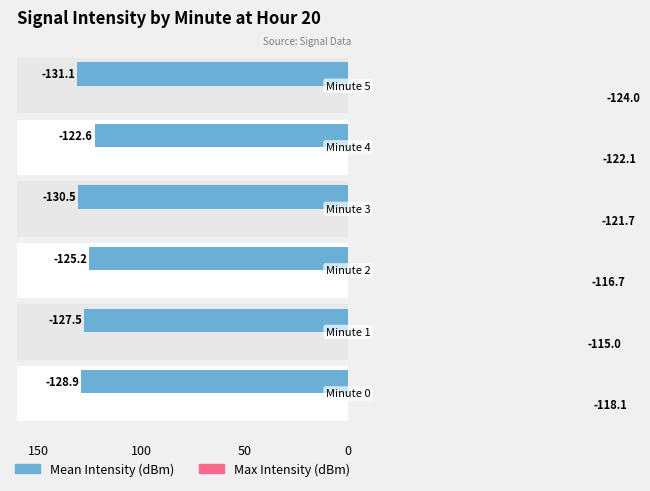

How many distinct data groups are displayed?

2